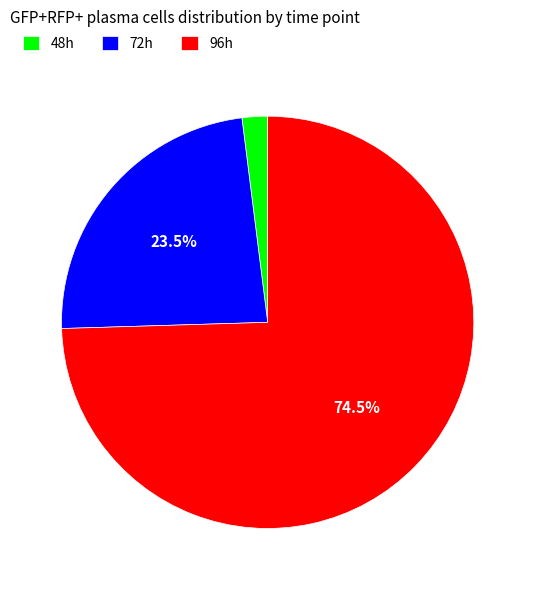

What is the smallest slice in the pie chart?

48h